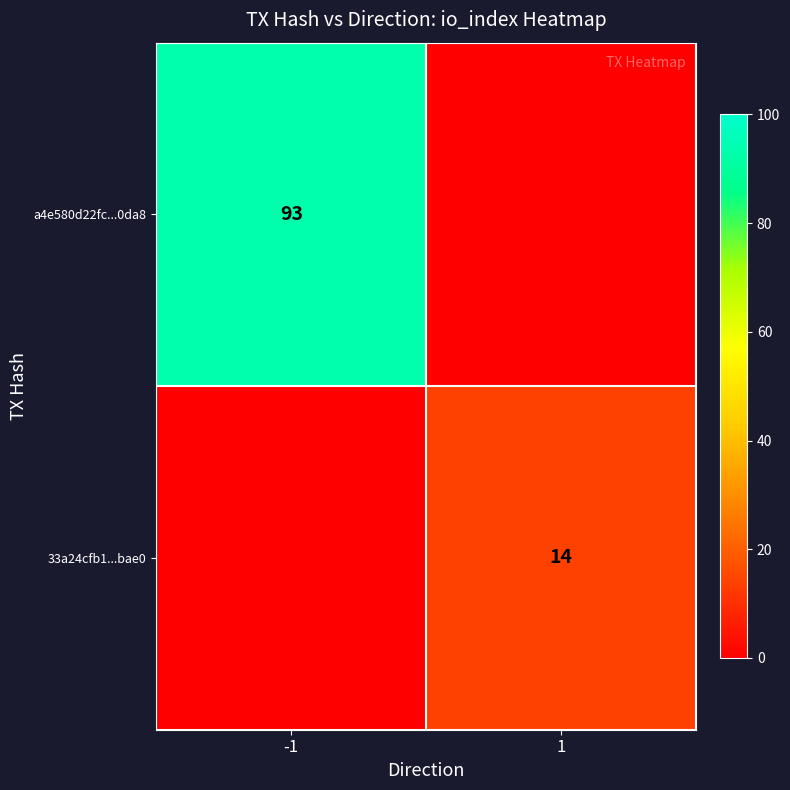

The a4e580d22fc...0da8 series shows 93 at -1. True or false?

True